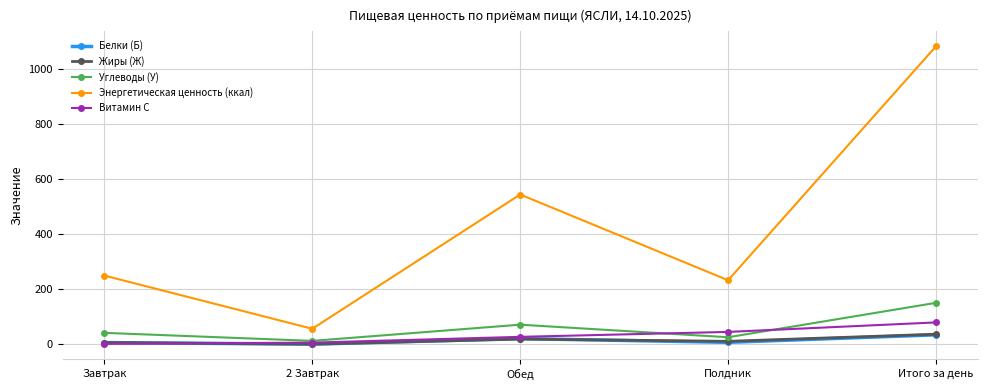

At which category is the sum across all series the highest?

Итого за день